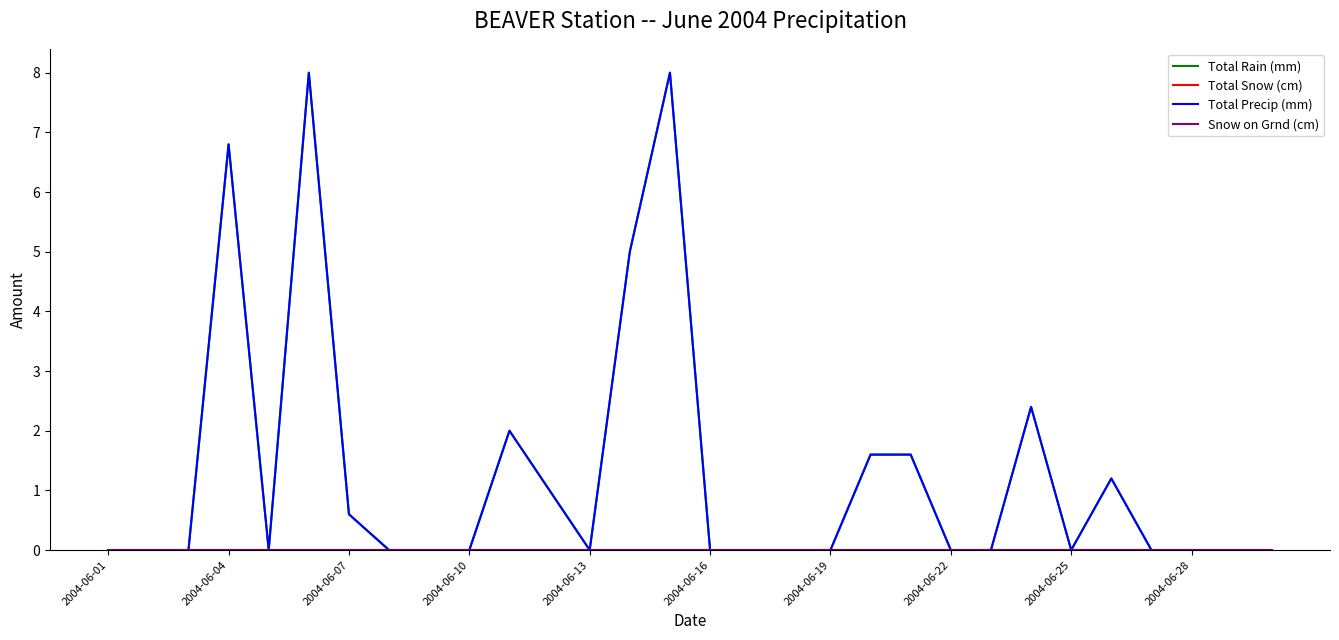

Does the chart display data point markers on the line(s)?

No